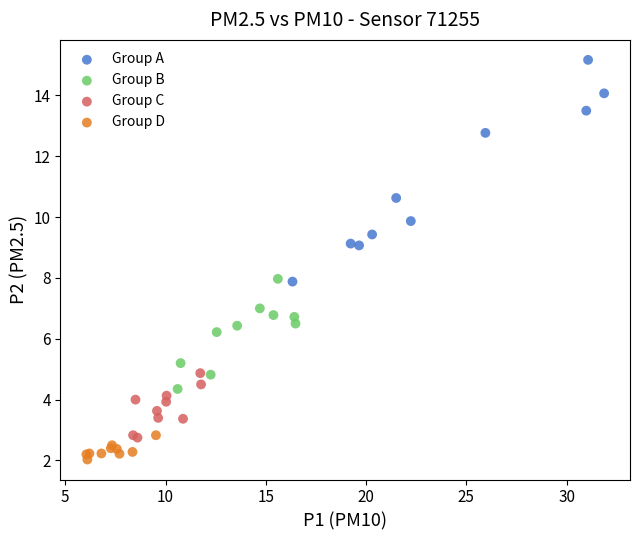

Which series has the largest Y range (max minus min)?

Group A